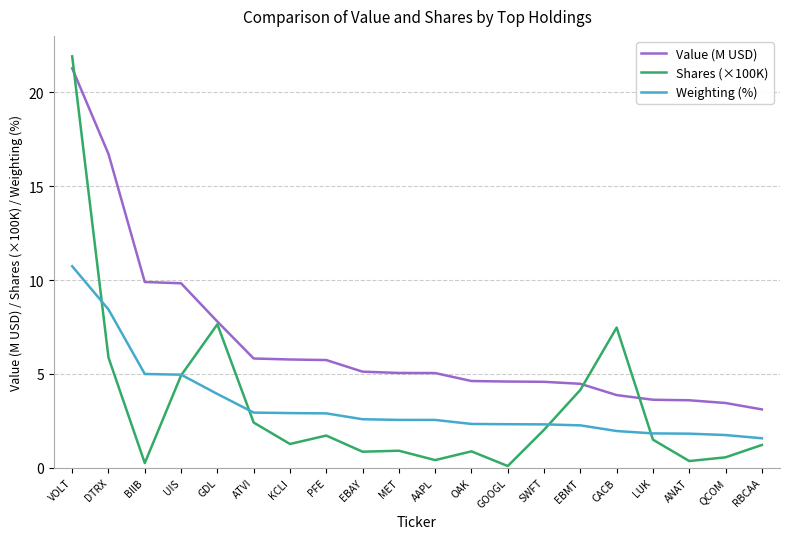

What is the difference between the maximum and second lowest values in the Weighting (%) series?

9.0